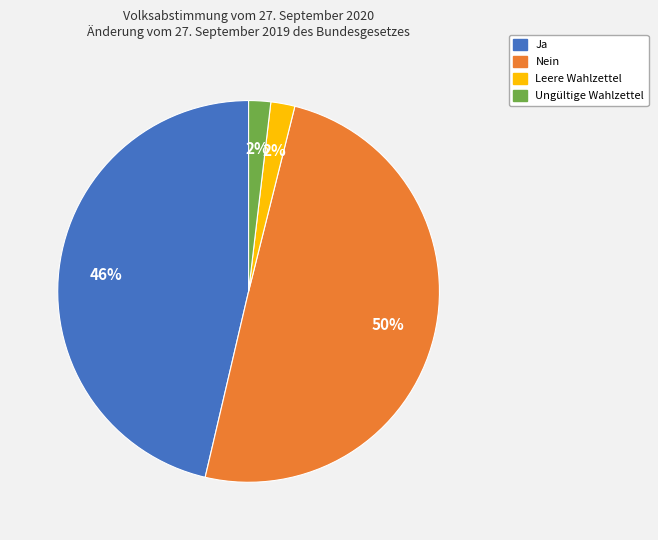

Which slice is the largest?

Nein